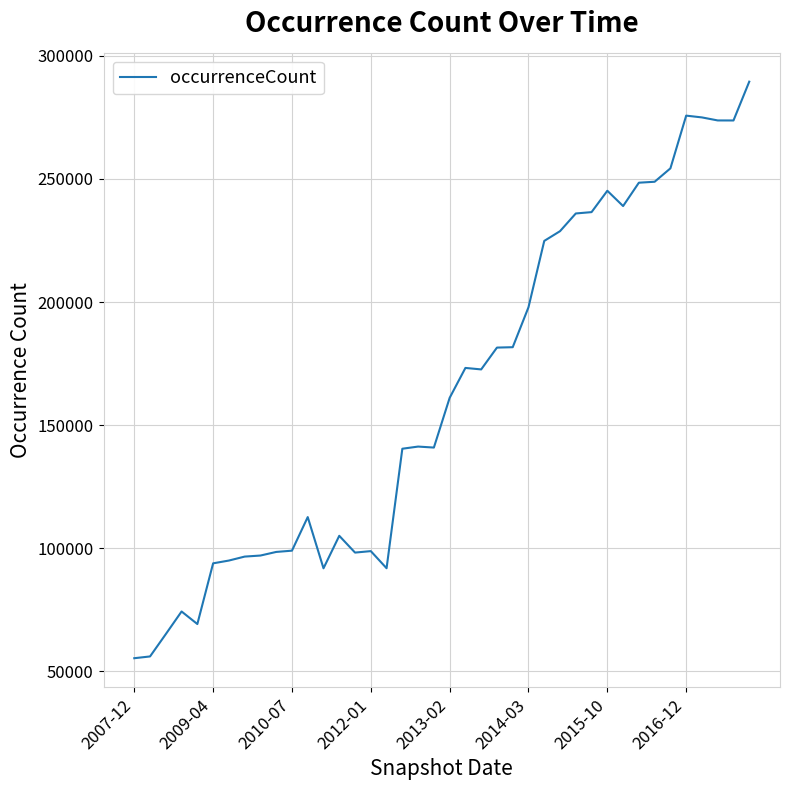

True or false: the data has more than 0 interior local peaks.

True